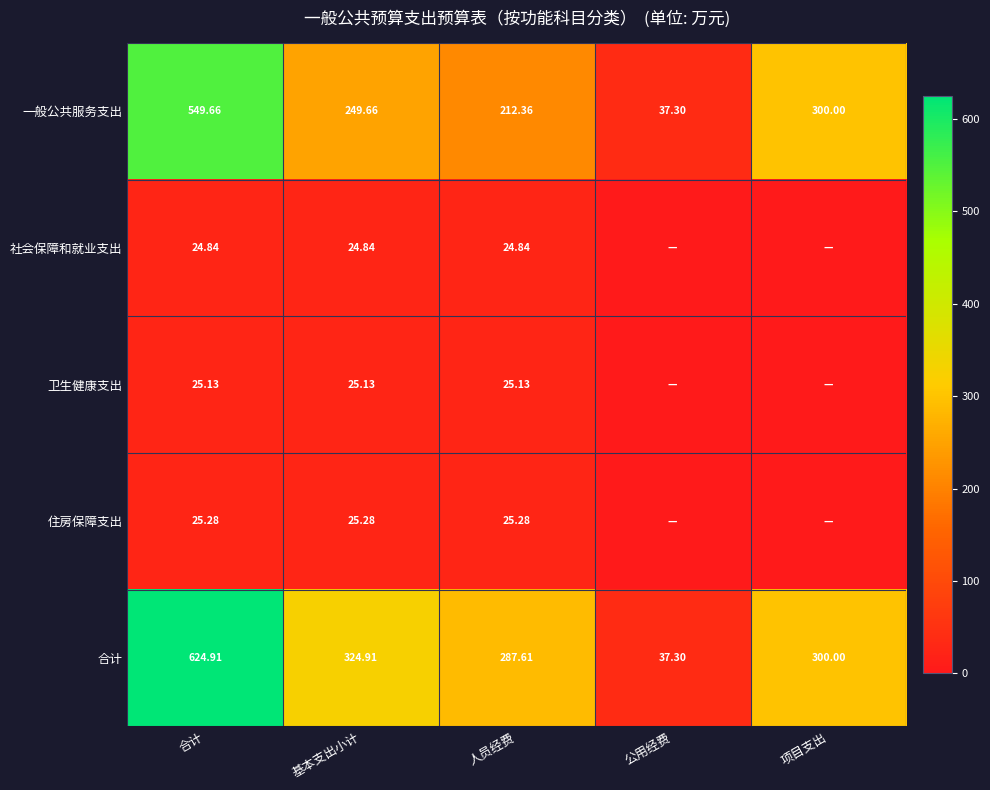

At which label does 一般公共服务支出 first exceed 249?

合计